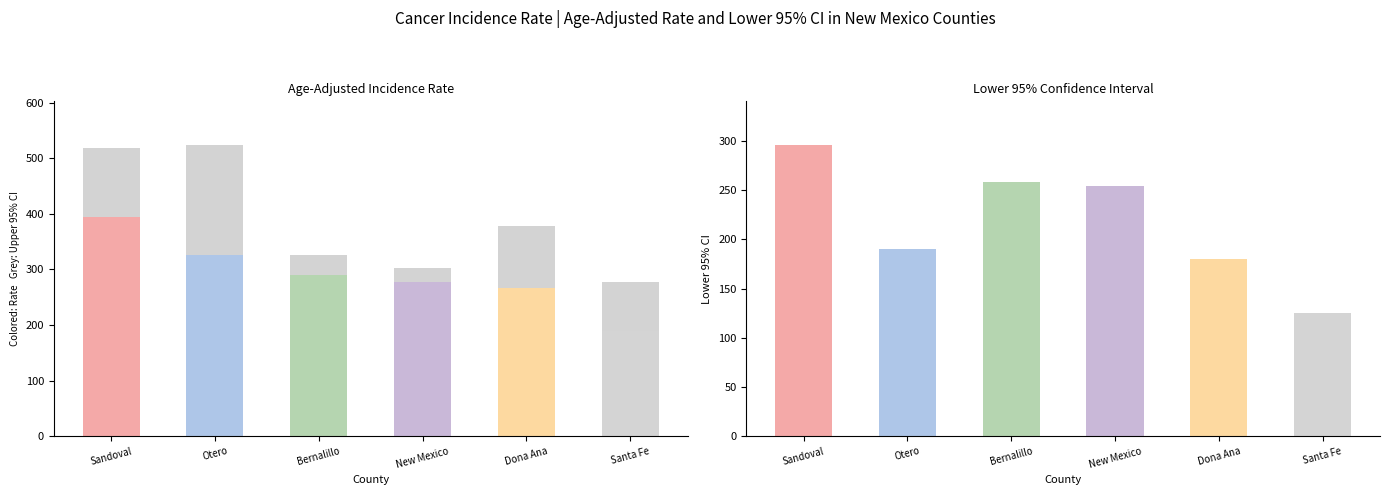

Reading right to left, list all the values displayed in this chart.

Age-Adjusted Incidence Rate: 189.1	266.2	277.3	290.8	326.8	395.1
Lower 95% CI: 125.6	180.5	254.0	258.3	190.5	296.1
Upper 95% CI: 277.5	378.5	302.2	326.4	524.1	518.1